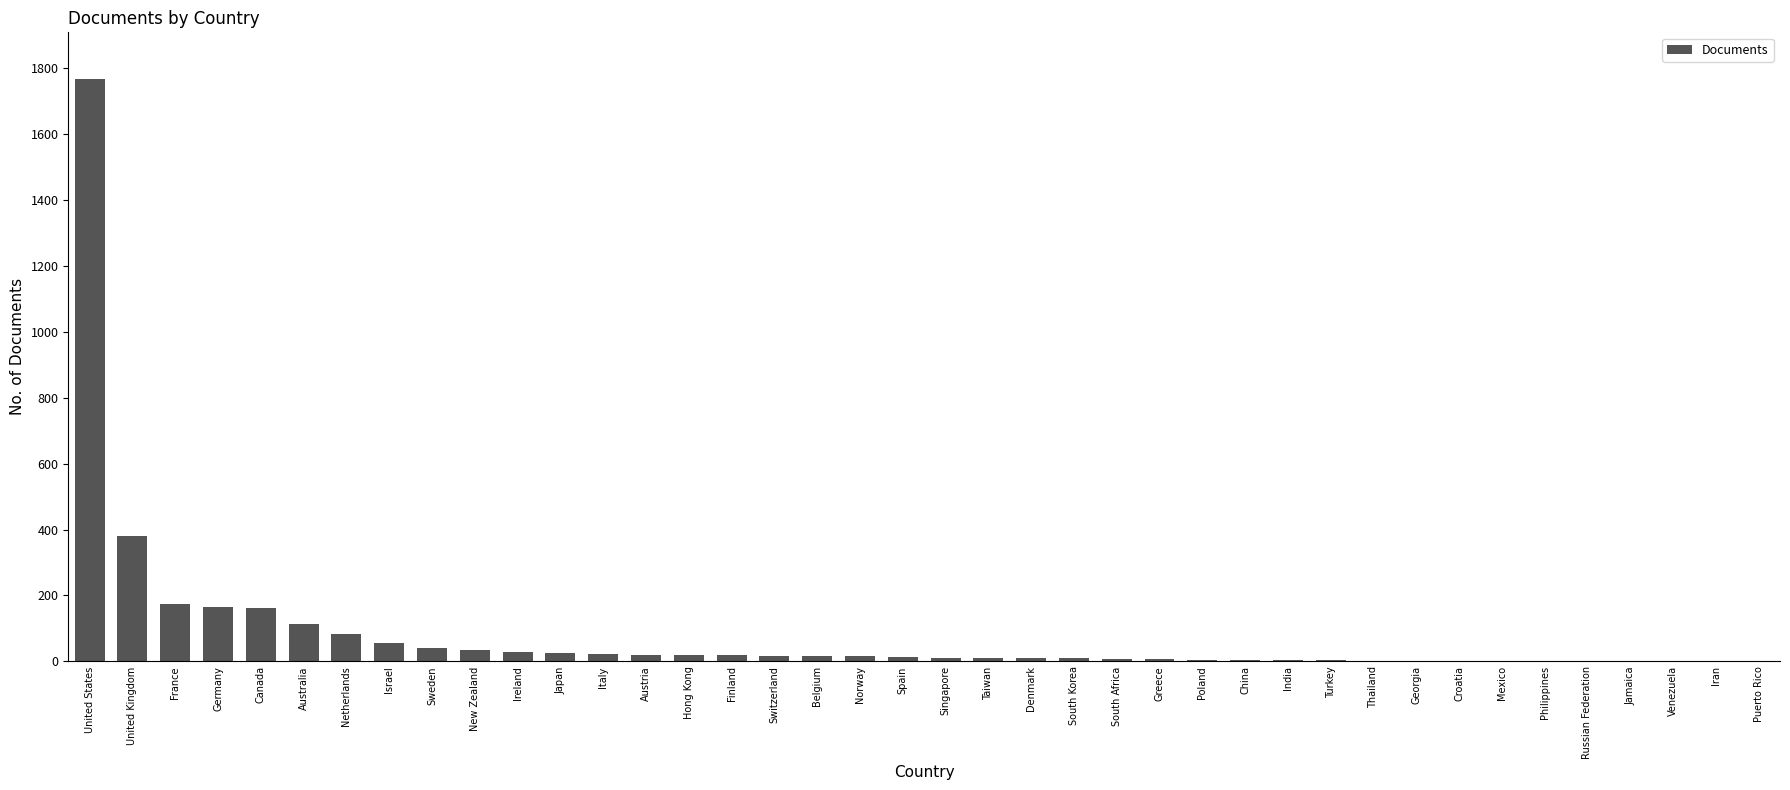

At which category does the chart reach its peak across all series?

United States